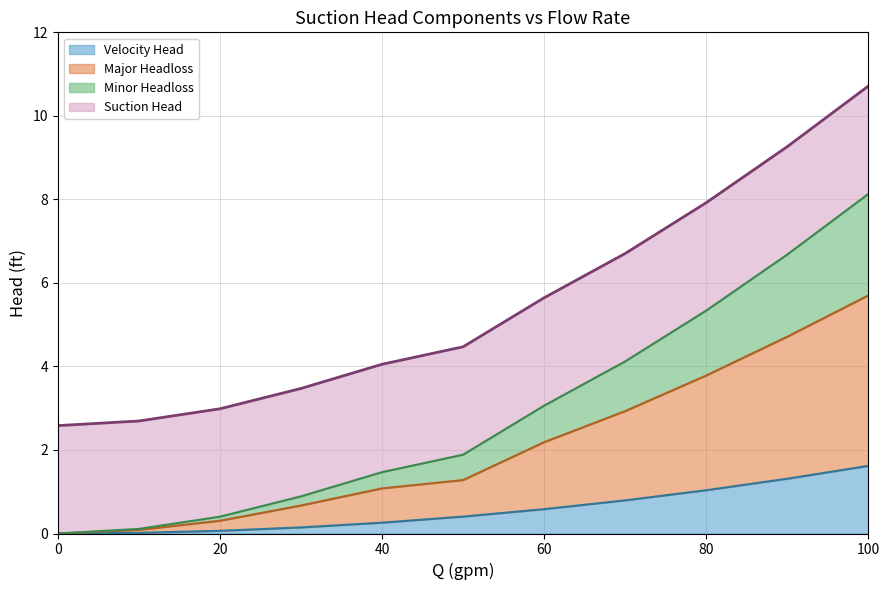

True or false: Suction Head has a value of 1.5 at 30.

False